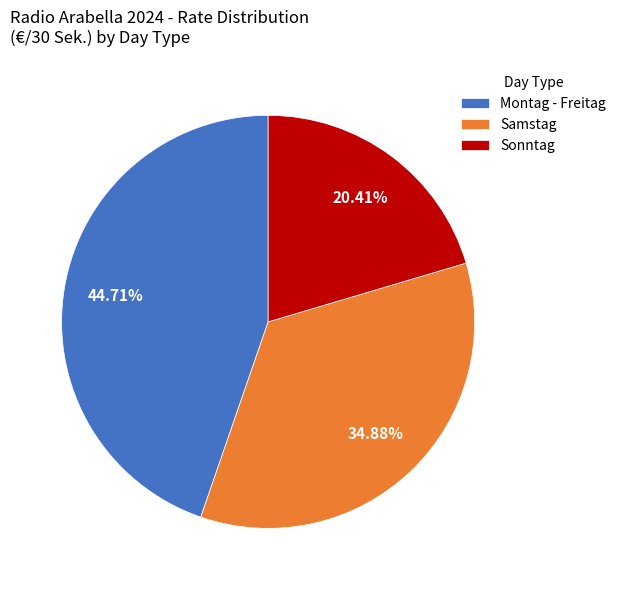

Between Samstag and Sonntag, which is larger?

Samstag